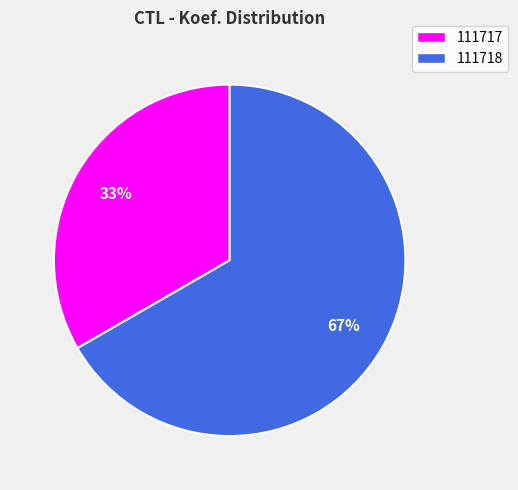

To the nearest percent, what is the average slice percentage?

50%